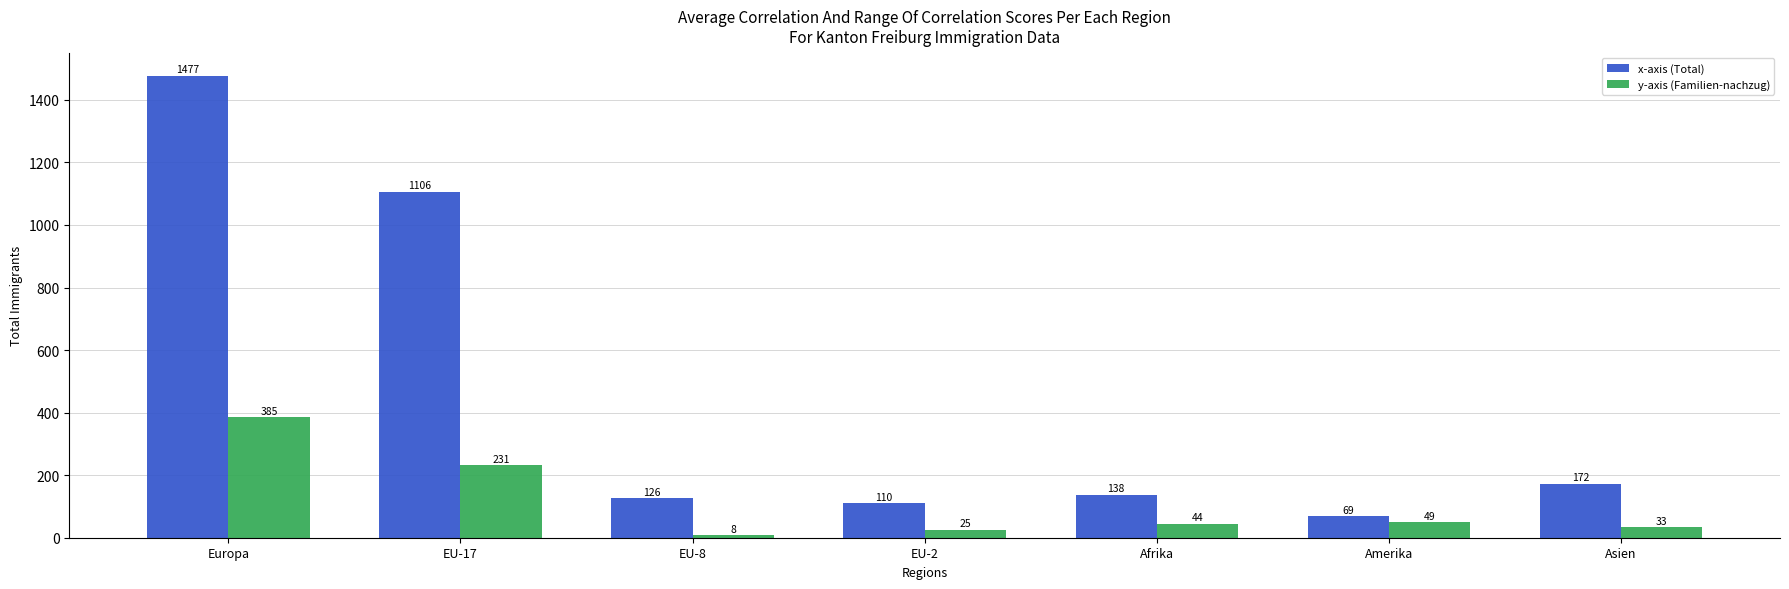

Which category has the highest value in the x-axis (Total) series?

Europa